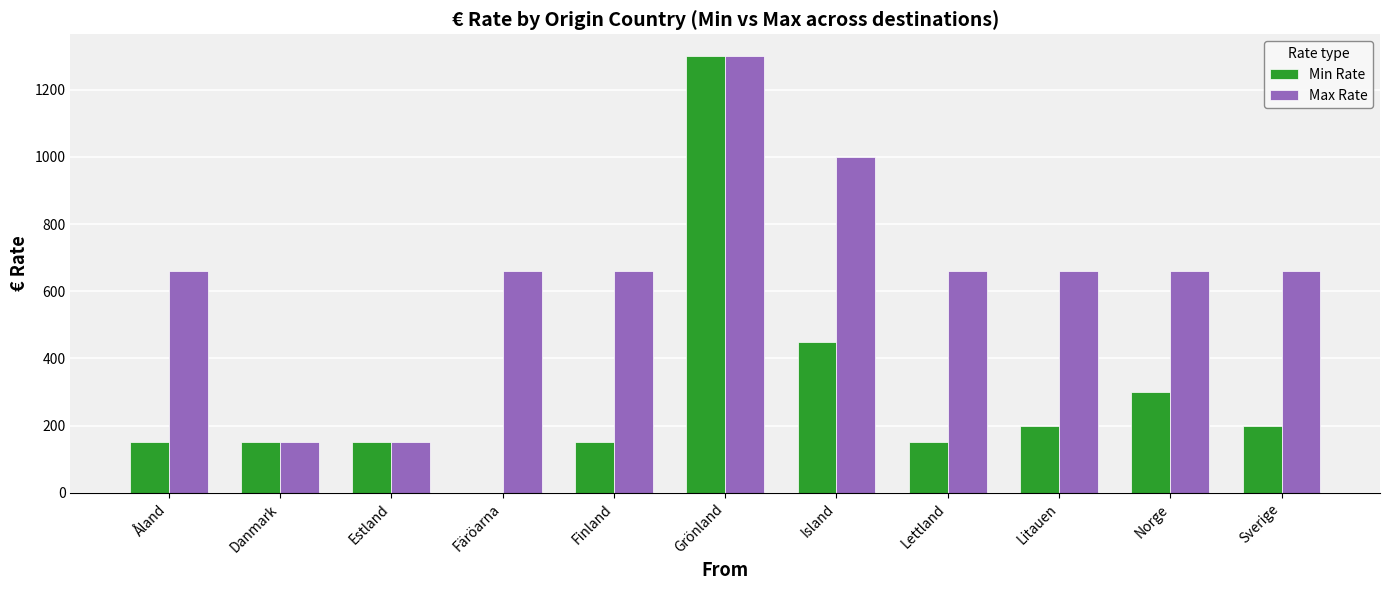

Are the bars horizontal?

No